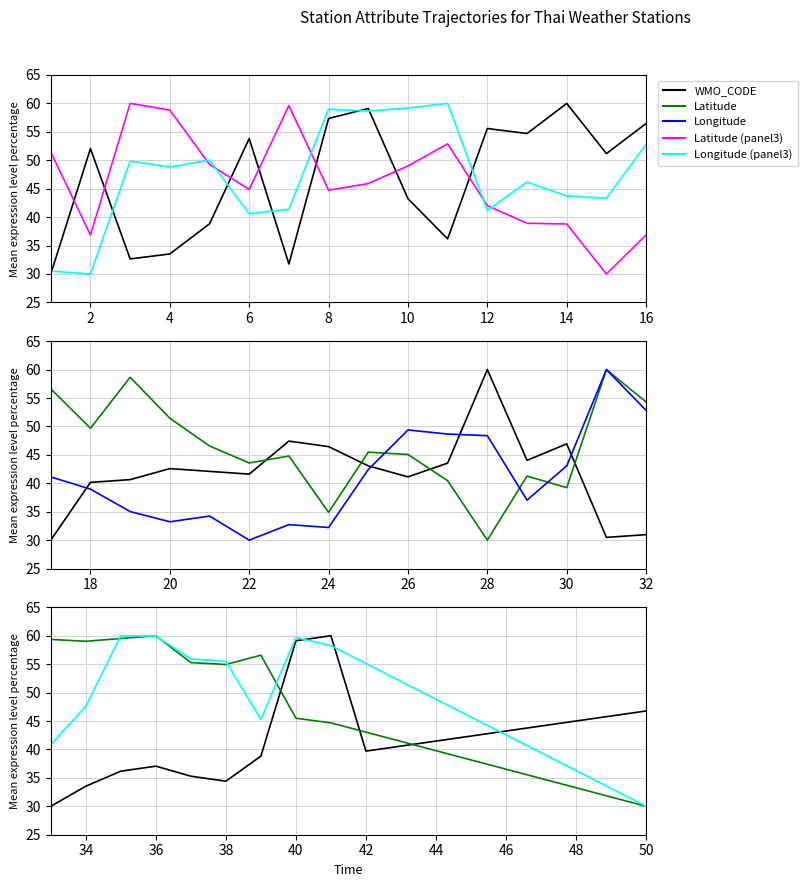

Which series has the widest spread of values?

WMO_CODE